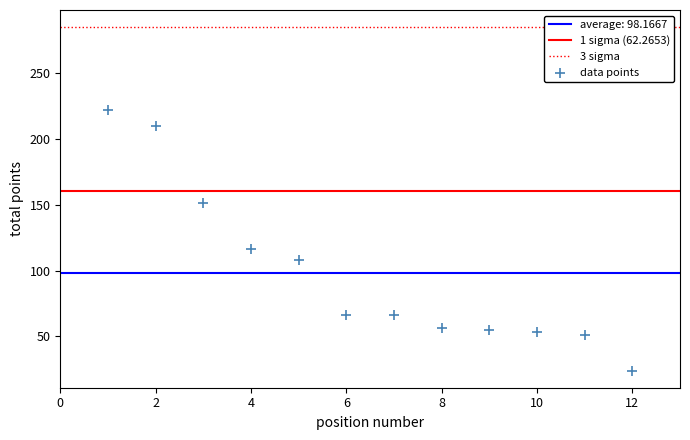

What is the range of X values (max minus min)?

11